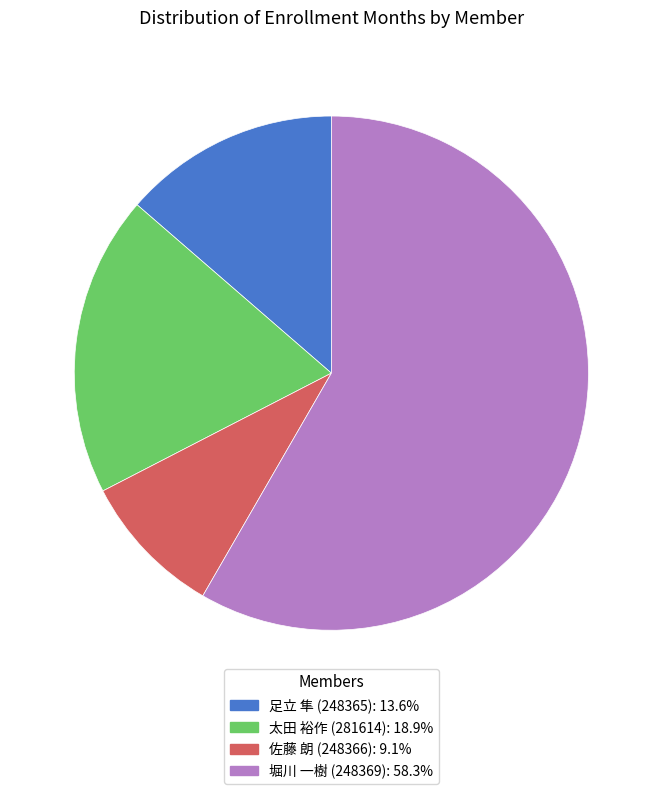

What is the ratio of the value at 太田 裕作 (281614): 18.9% to the value at 堀川 一樹 (248369): 58.3%?

0.3